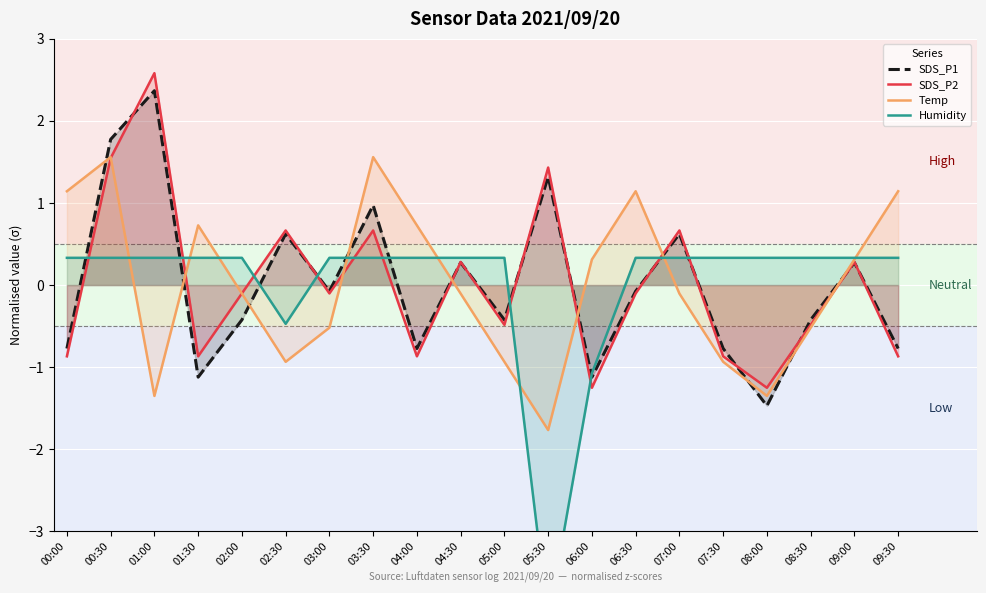

Reading left to right, list all the values displayed in this chart.

SDS_P1: -0.8	1.8	2.4	-1.1	-0.4	0.6	-0.1	1.0	-0.8	0.3	-0.4	1.3	-1.1	-0.1	0.6	-0.8	-1.5	-0.4	0.3	-0.8
SDS_P2: -0.9	1.5	2.6	-0.9	-0.1	0.7	-0.1	0.7	-0.9	0.3	-0.5	1.4	-1.3	-0.1	0.7	-0.9	-1.3	-0.5	0.3	-0.9
Temp: 1.1	1.6	-1.4	0.7	-0.1	-0.9	-0.5	1.6	0.7	-0.1	-0.9	-1.8	0.3	1.1	-0.1	-0.9	-1.4	-0.5	0.3	1.1
Humidity: 0.3	0.3	0.3	0.3	0.3	-0.5	0.3	0.3	0.3	0.3	0.3	-4.1	-1.1	0.3	0.3	0.3	0.3	0.3	0.3	0.3